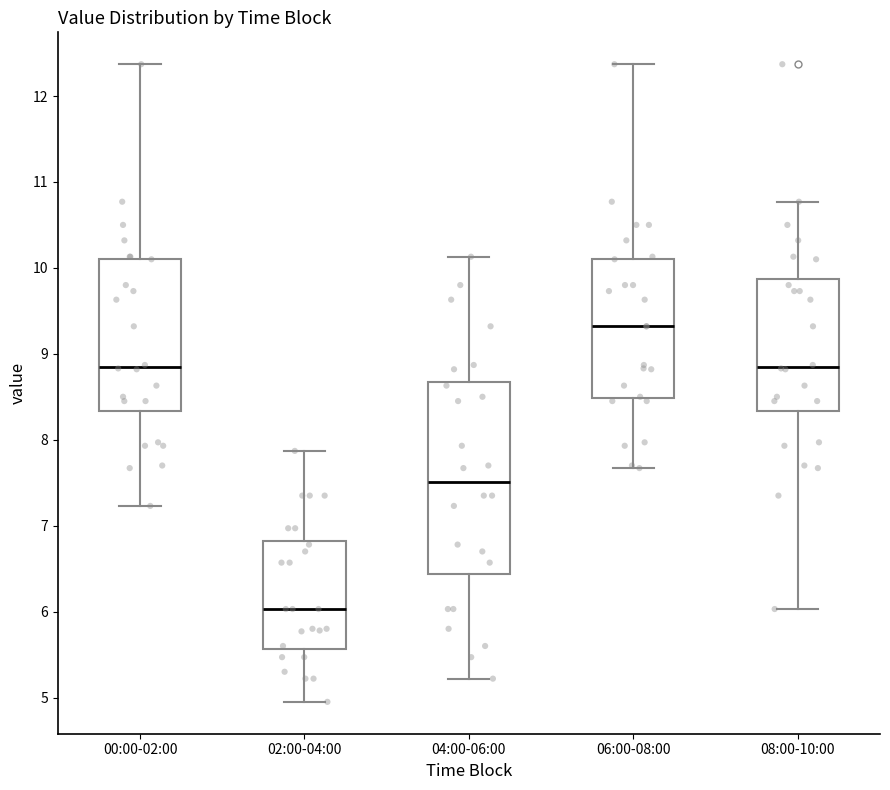

Reading left to right, read every box against the y-axis: the position of its median line, the range the box covers, and the ends of its whiskers. The values are not printed on the chart, so give them approximately, as read against the axis.

00:00-02:00: median 8.9, box 8.3 to 10.1, whiskers 7.2 to 12.4
02:00-04:00: median 6.0, box 5.6 to 6.8, whiskers 5.0 to 7.9
04:00-06:00: median 7.5, box 6.4 to 8.7, whiskers 5.2 to 10.1
06:00-08:00: median 9.3, box 8.5 to 10.1, whiskers 7.7 to 12.4
08:00-10:00: median 8.9, box 8.3 to 9.9, whiskers 6.0 to 10.8